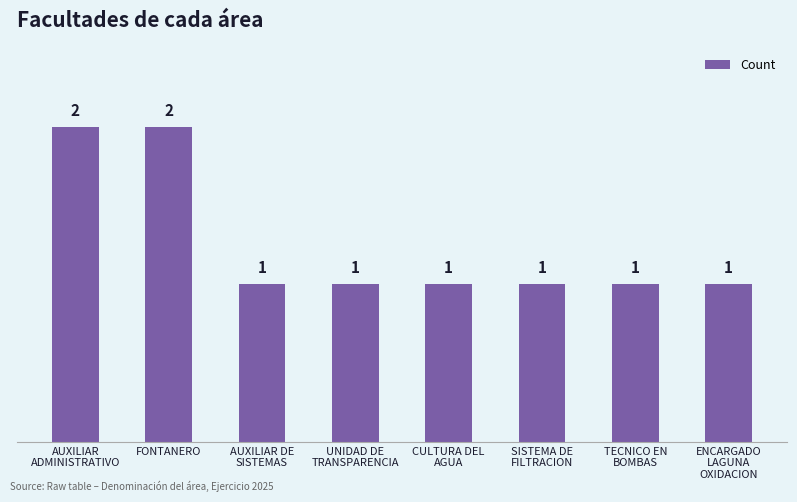

Between TECNICO EN
BOMBAS and AUXILIAR
ADMINISTRATIVO, which is larger?

AUXILIAR
ADMINISTRATIVO